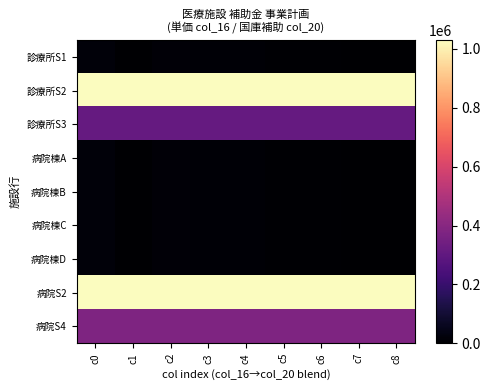

At how many categories does at least one series exceed 479877?

9